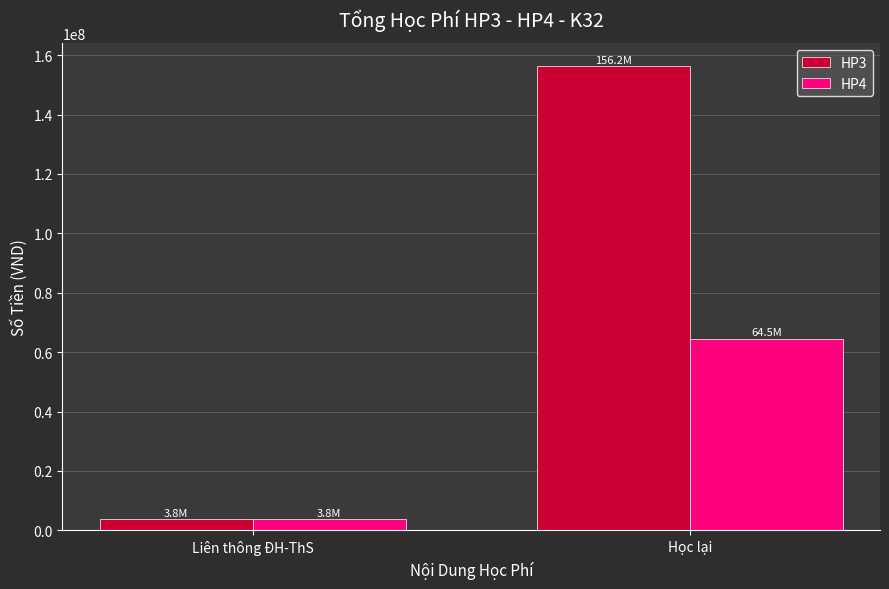

How many HP3 values are between 3768000 and 156205000?

2